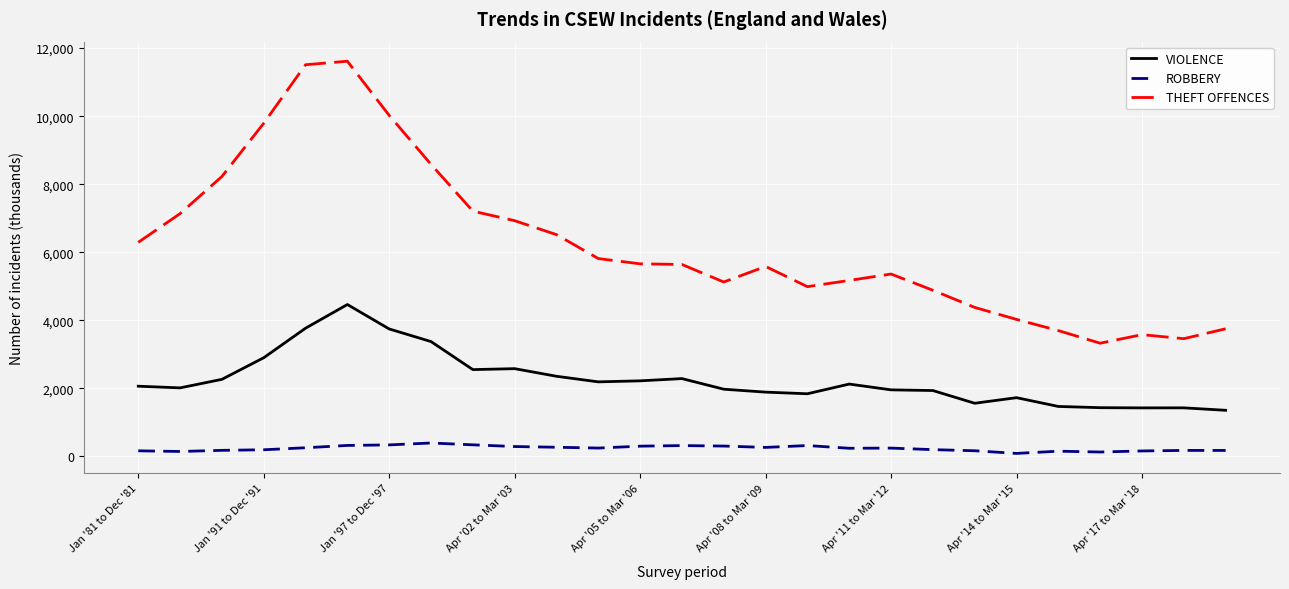

True or false: THEFT OFFENCES and VIOLENCE intersect in this chart.

False